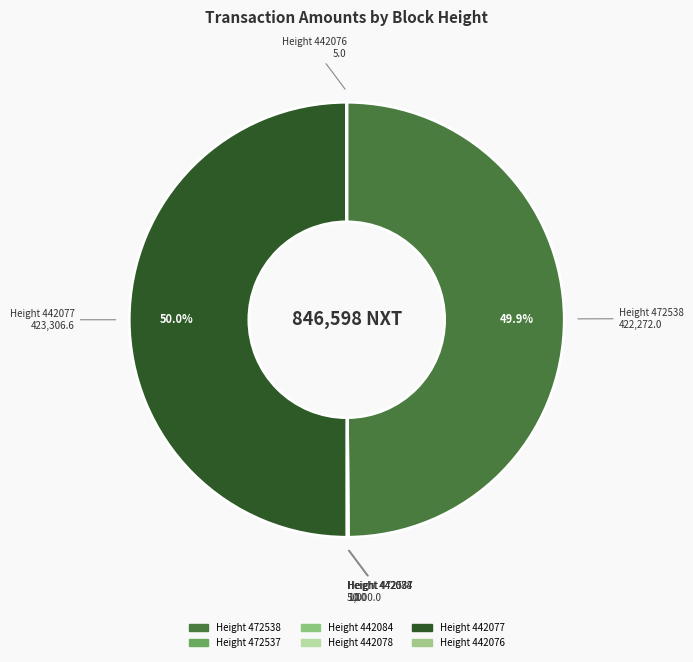

What is the largest slice in the pie chart?

442077